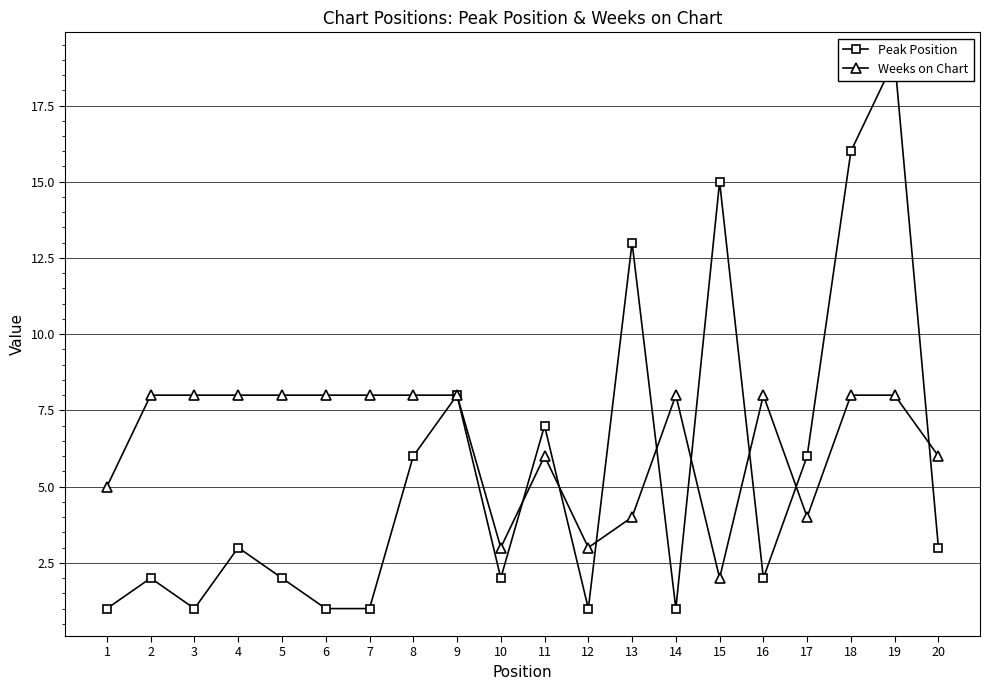

How many lines are shown in the chart?

2